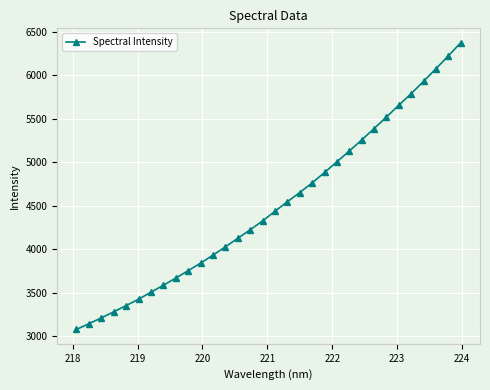

How many categories are shown in the chart?

32